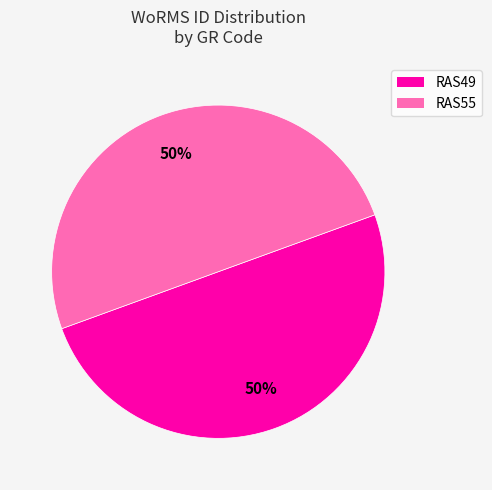

To the nearest percent, what percentage of the pie is RAS49?

50%